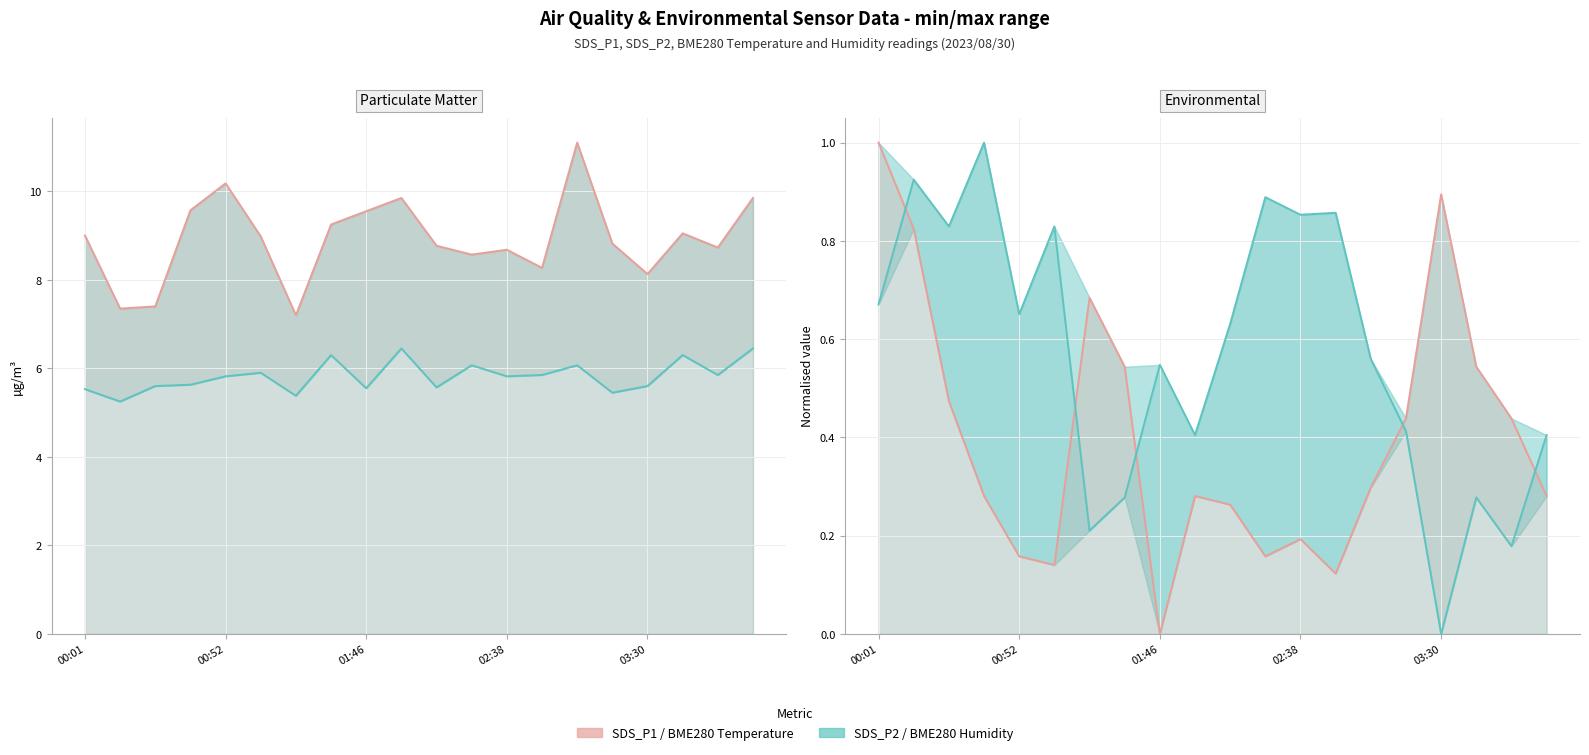

Is the value of SDS_P1 at 00:01 greater than the value of BME280_humidity at 6?

Yes